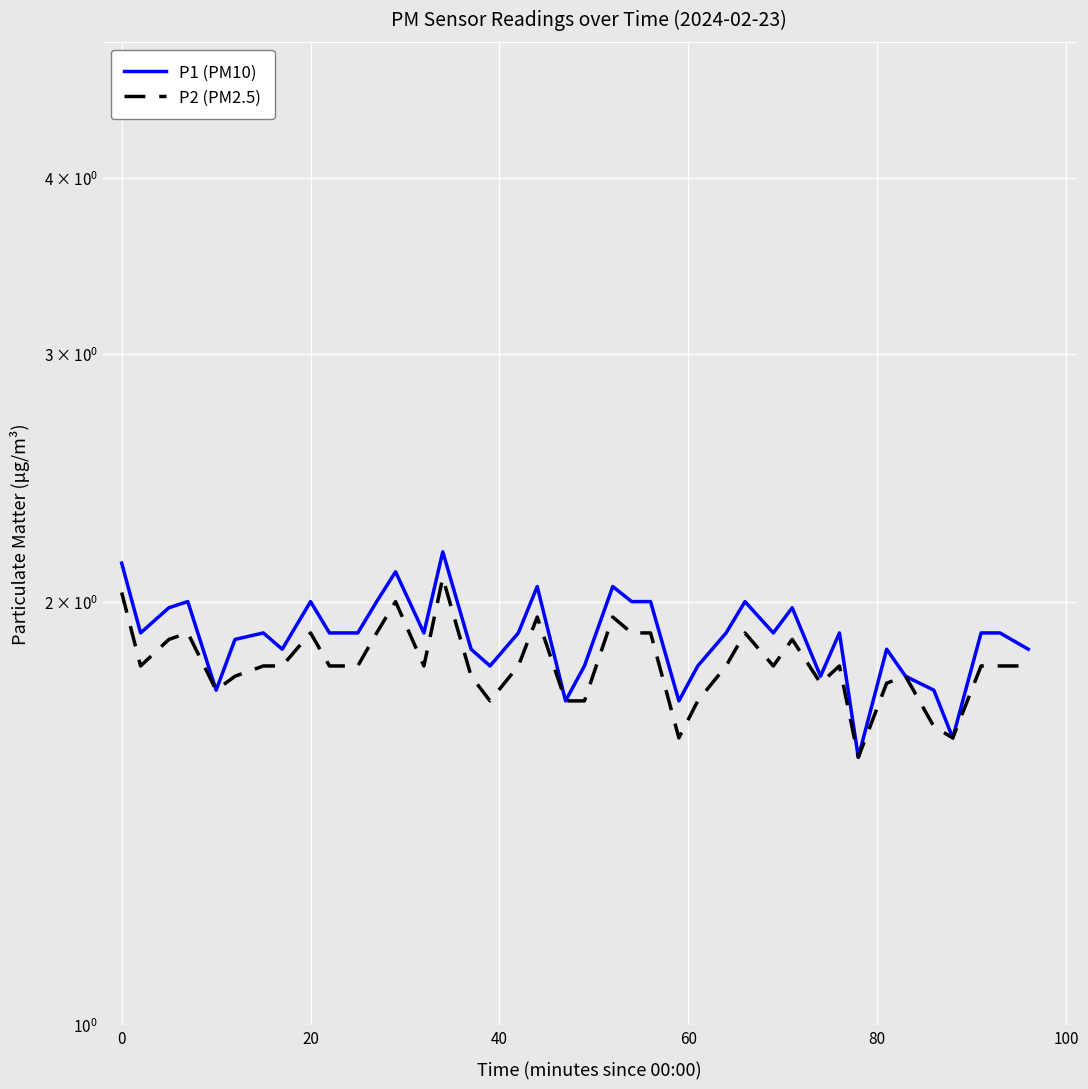

Which series has the largest range (max minus min)?

P1 (PM10)